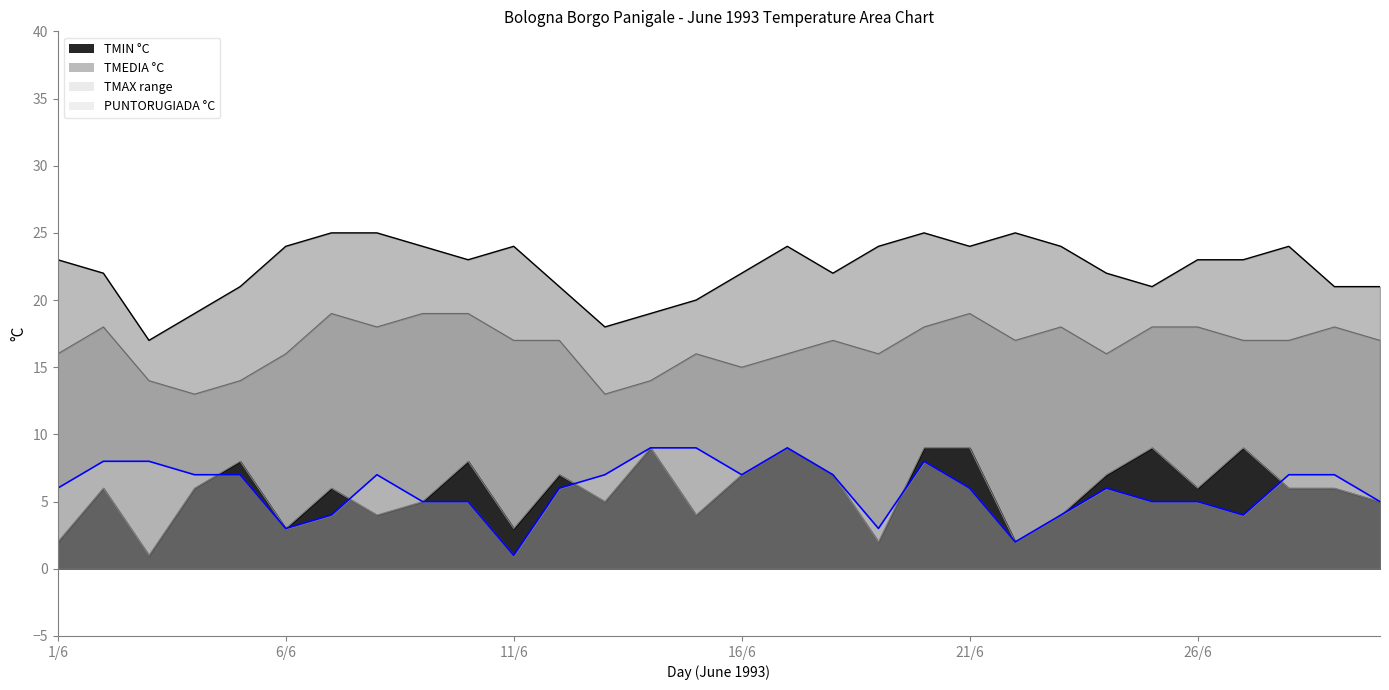

True or false: PUNTORUGIADA °C has a value of 7 at 16/6.

True